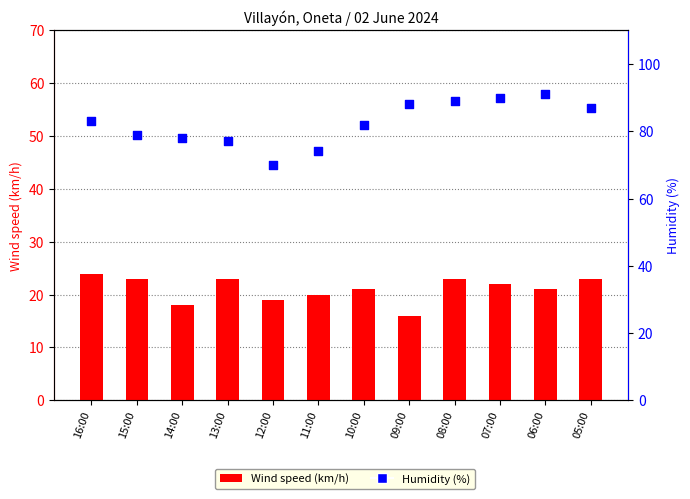

Which series has the largest total across all categories?

Humidity (%)